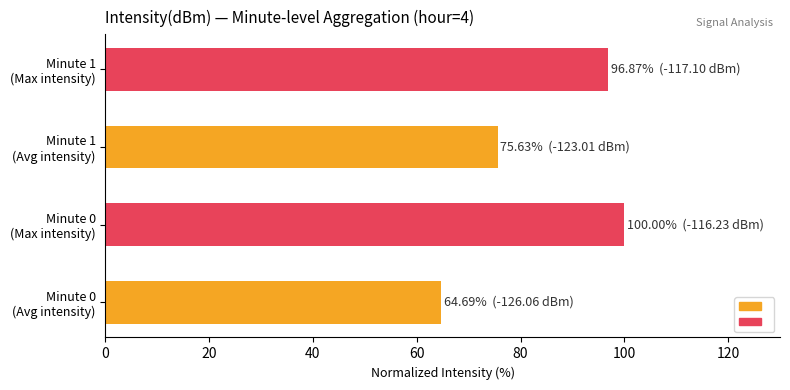

What is the average value?

84.3